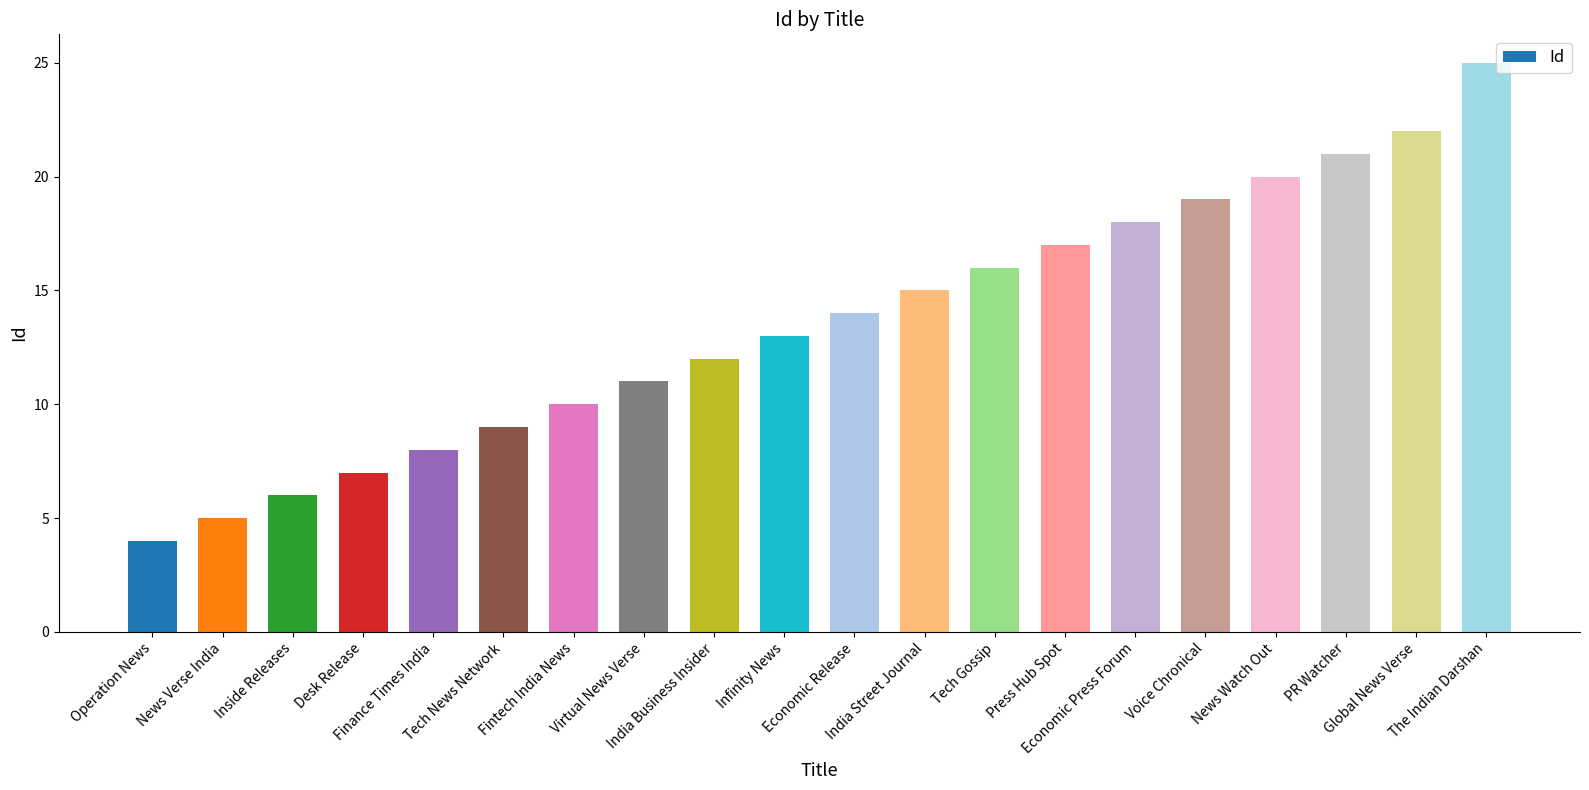

What is the label of the 10th bar from the right?

Economic Release